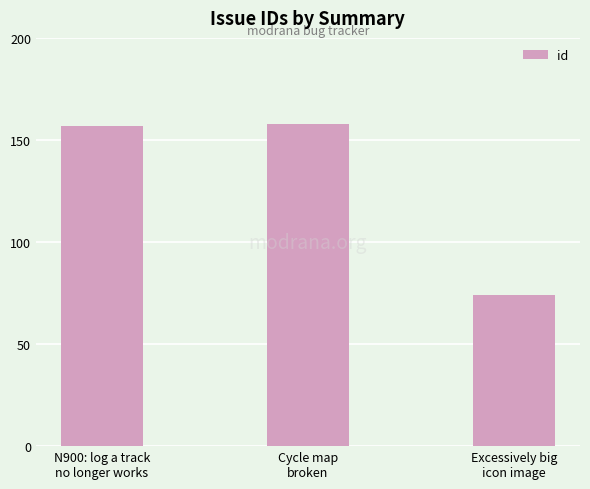

Does the chart contain stacked bars?

No